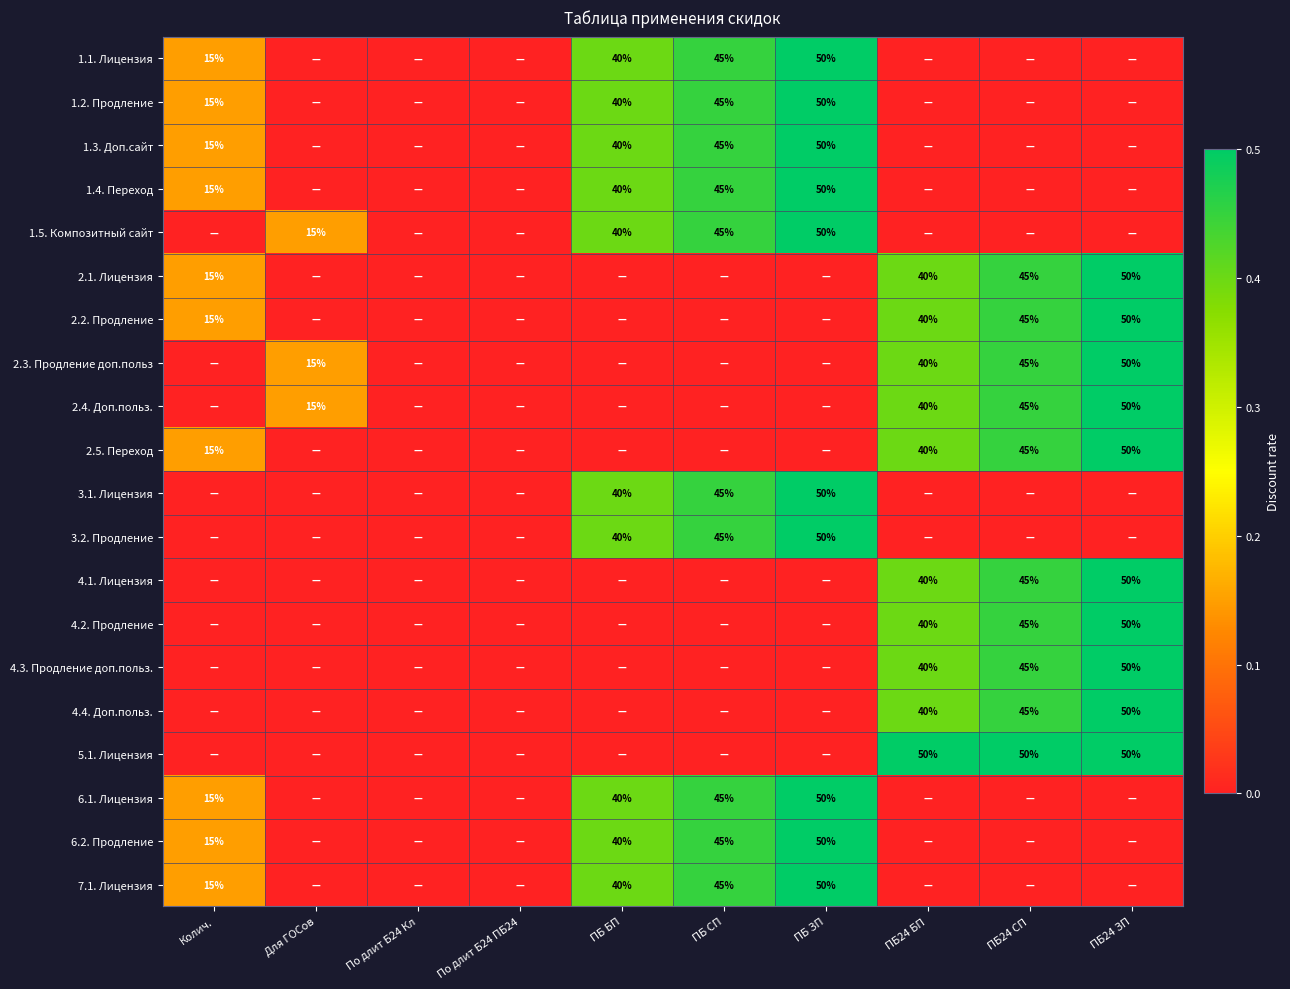

The value of 1.2. Продление at ПБ СП is 45. True or false?

True